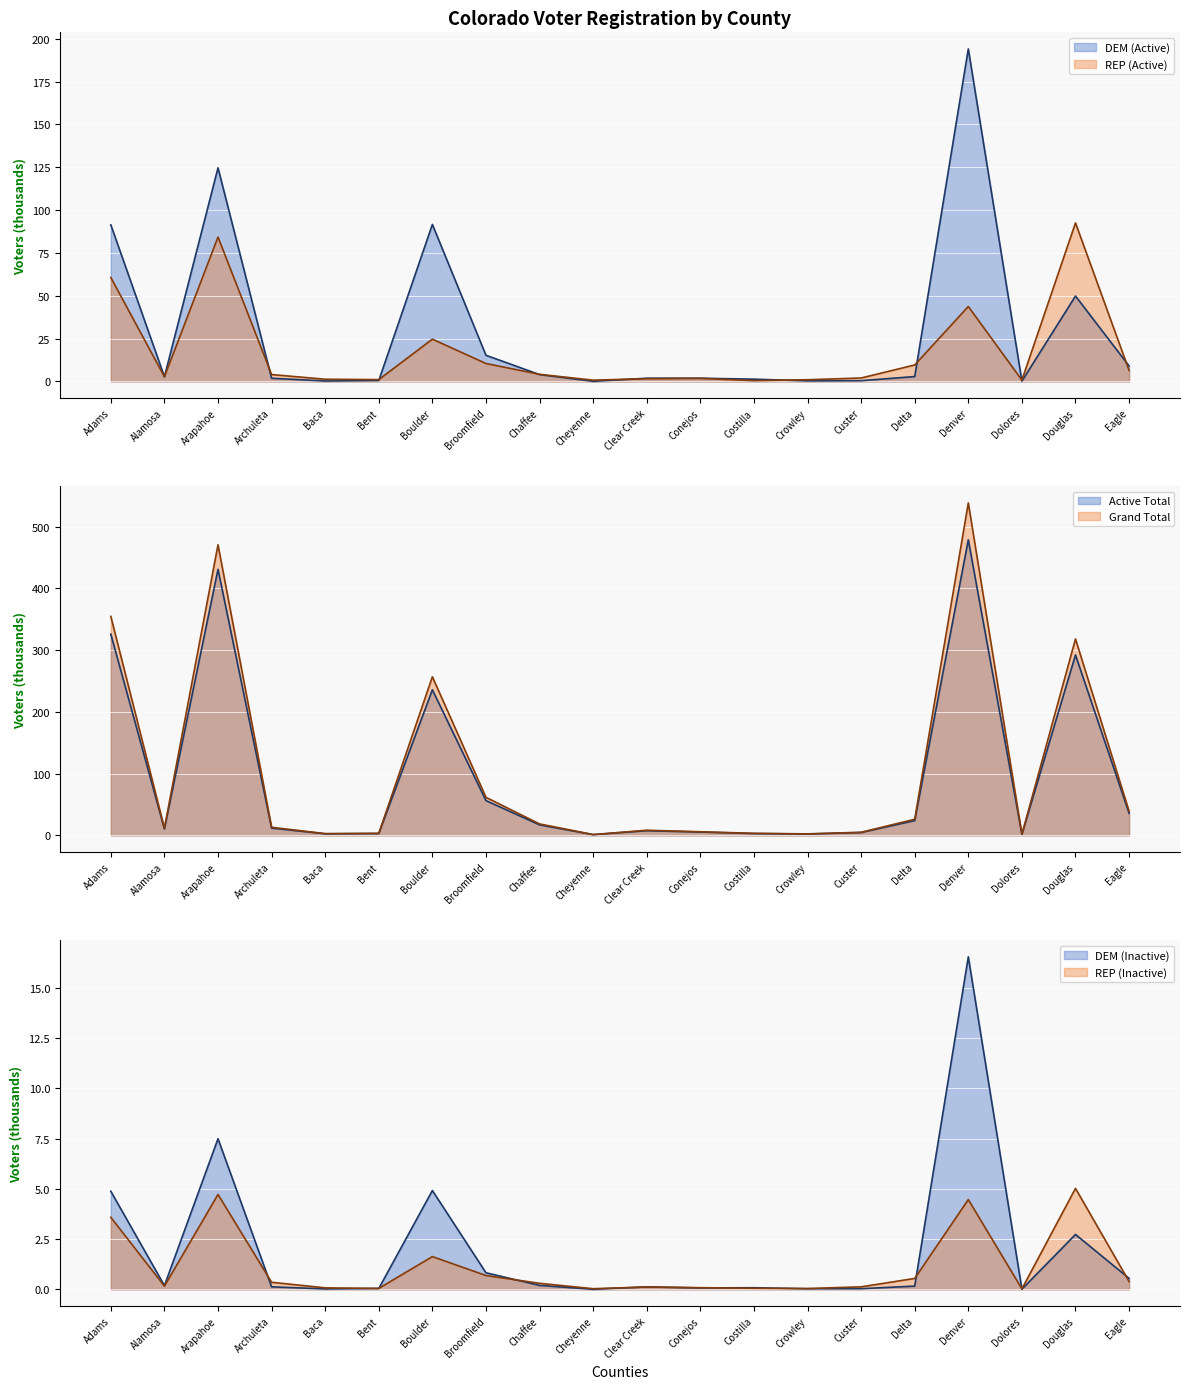

What is the average value of the REP (Inactive) series?

1.1